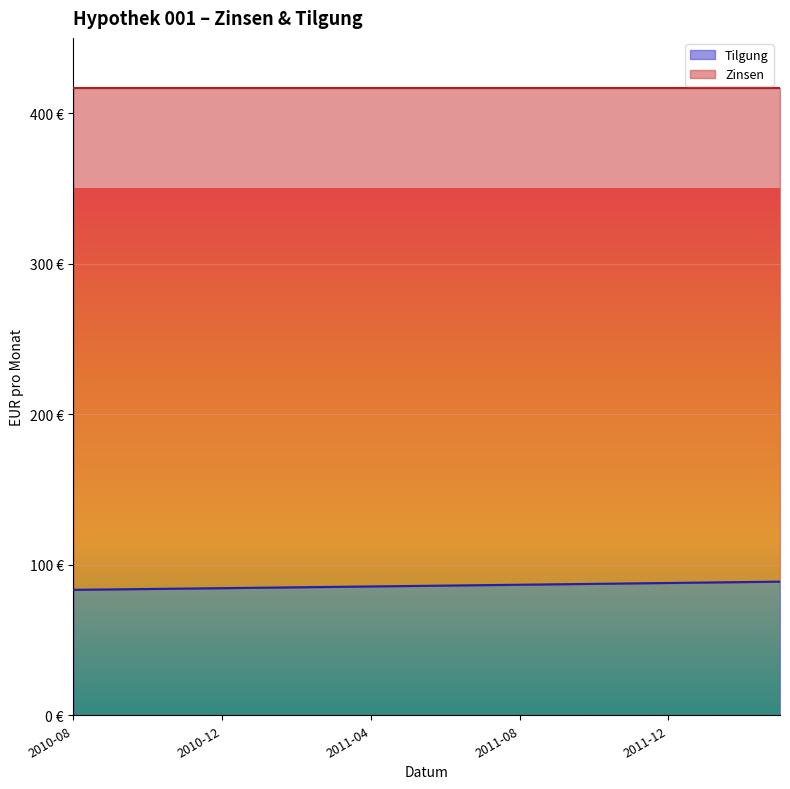

What is the maximum value shown in the chart?

88.8